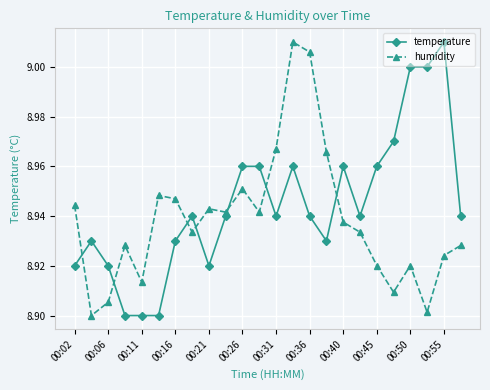

True or false: temperature has more than 1 interior local peaks.

True